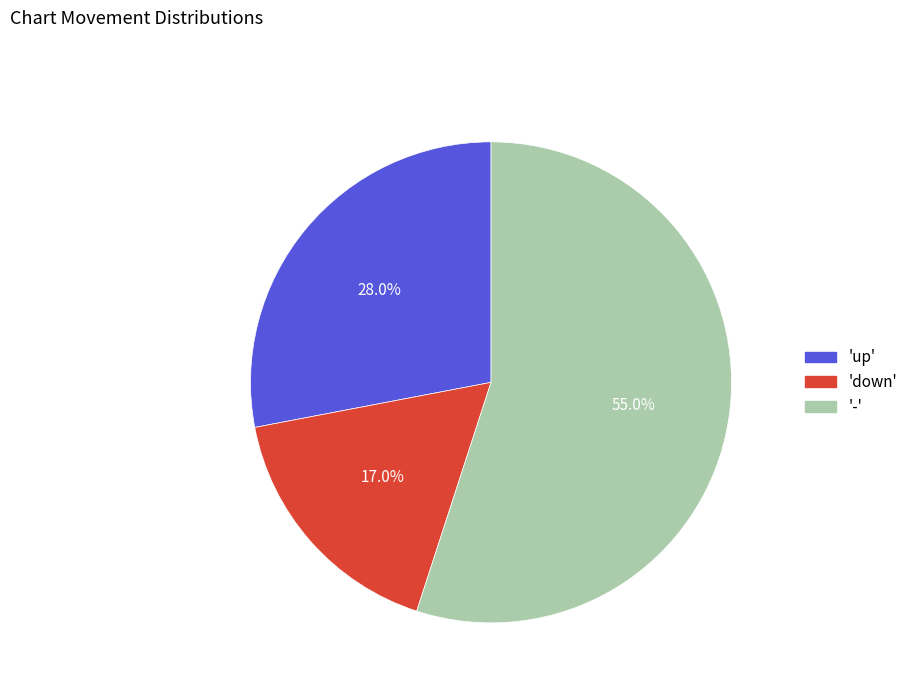

What percentage is NOT represented by '-'?

45.0%